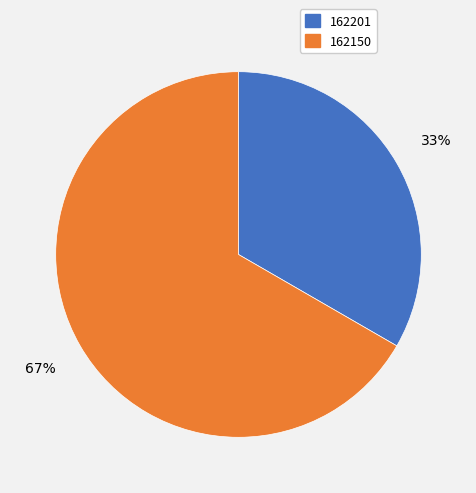

Is there a majority slice in this chart?

Yes